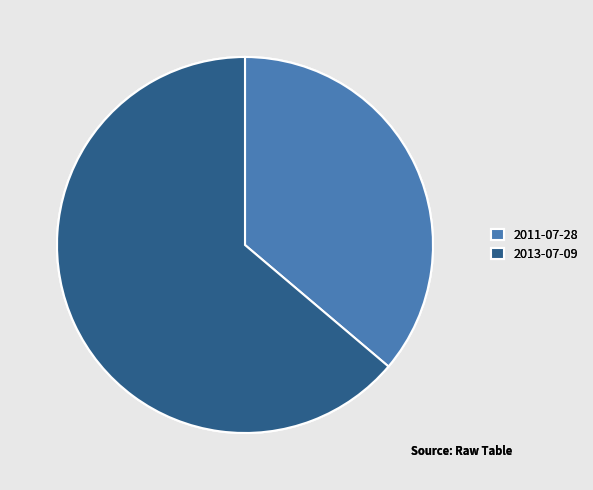

How many slices are in this pie chart?

2